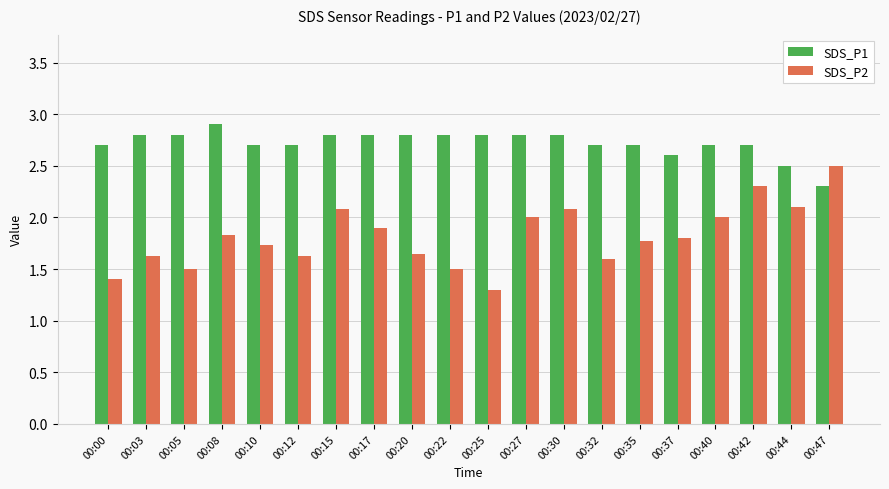

Is it true that SDS_P2 equals 3.3 at 00:30?

False